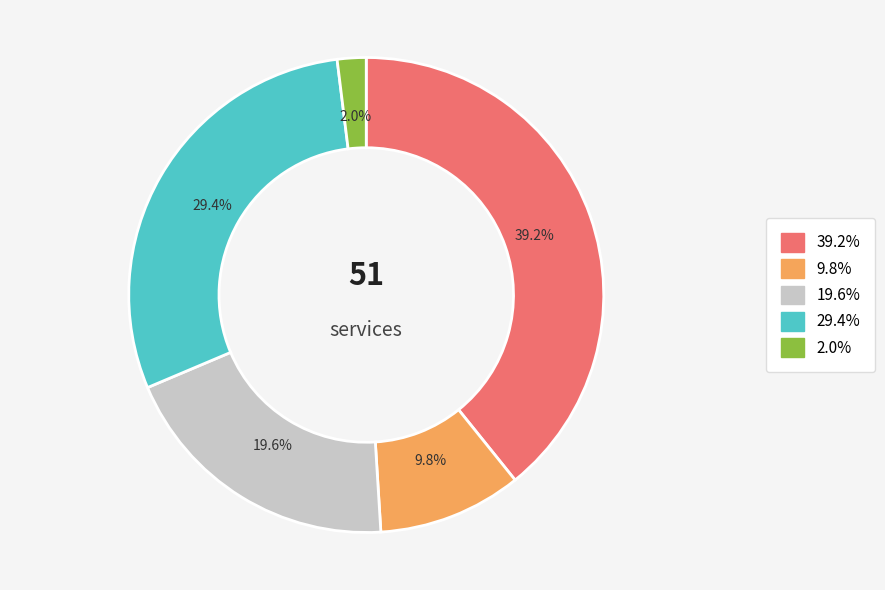

Is there a majority slice in this chart?

No